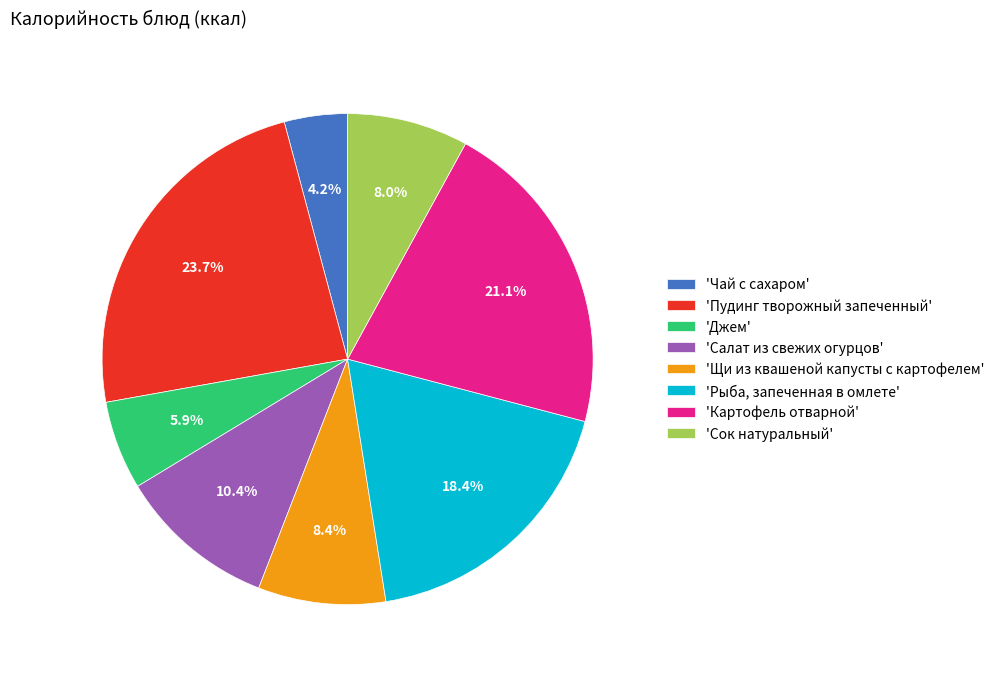

Which has a higher value, 'Рыба, запеченная в омлете' or 'Салат из свежих огурцов'?

'Рыба, запеченная в омлете'